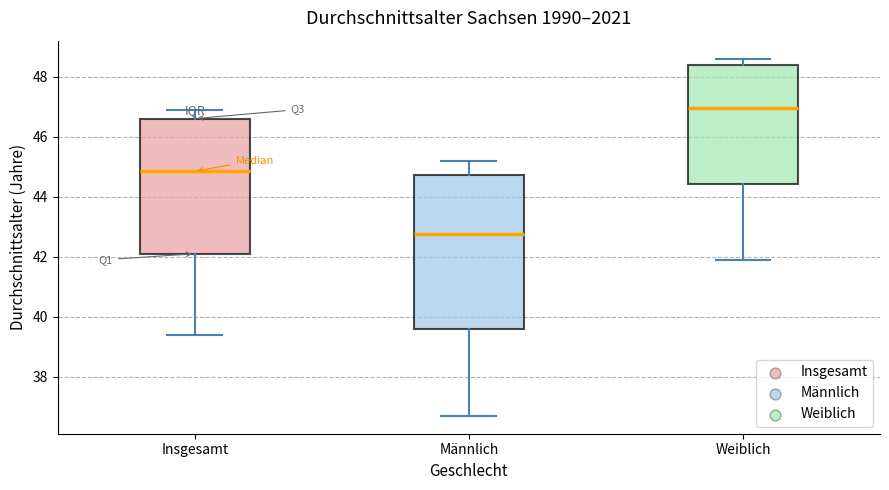

Where does the lower whisker of the box for Weiblich end on the y-axis? The values are not printed on the chart, so give them approximately, as read against the axis.

42.0